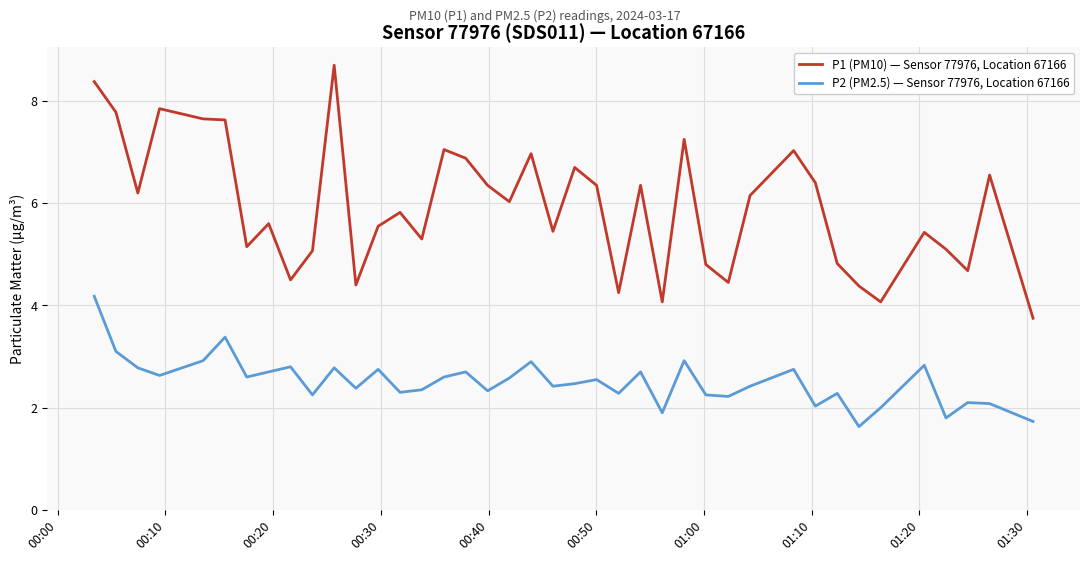

List the series in order of their peak value, highest first.

P1 (PM10) — Sensor 77976, Location 67166, P2 (PM2.5) — Sensor 77976, Location 67166